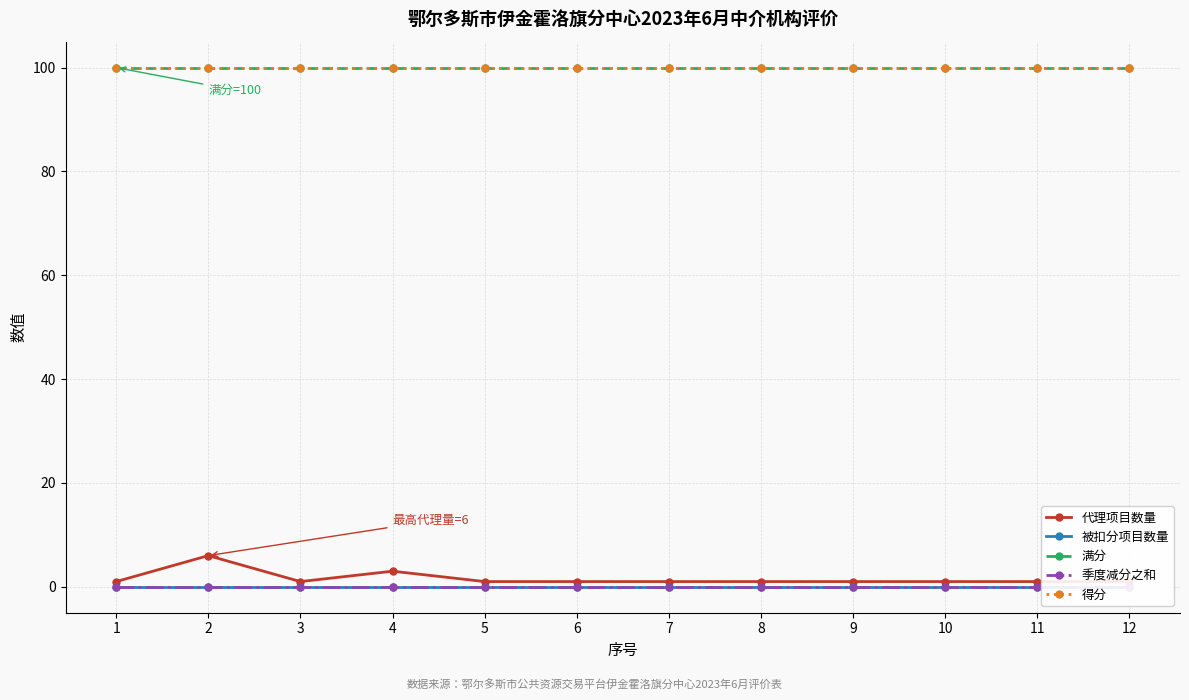

Reading left to right, transcribe all the data shown in this chart.

代理项目数量: 1	6	1	3	1	1	1	1	1	1	1	1
被扣分项目数量: 0	0	0	0	0	0	0	0	0	0	0	0
满分: 100	100	100	100	100	100	100	100	100	100	100	100
季度减分之和: 0	0	0	0	0	0	0	0	0	0	0	0
得分: 100	100	100	100	100	100	100	100	100	100	100	100